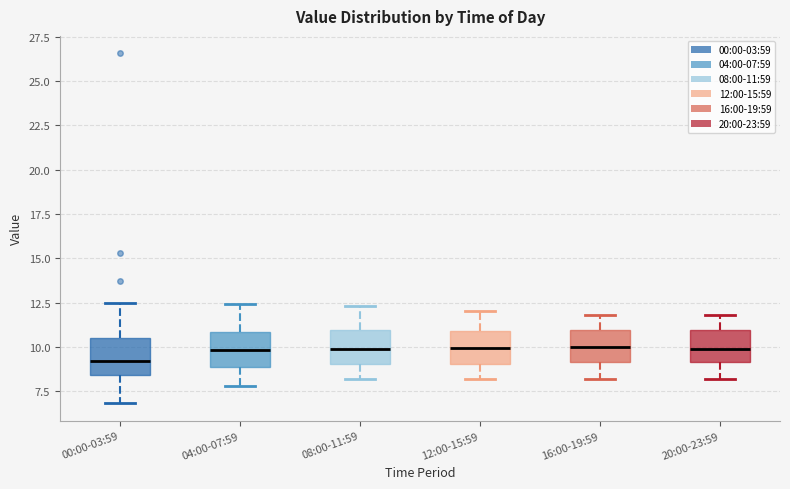

Reading left to right, transcribe this box plot: for each box, give where its median line is, the range the box spans, and where its two whiskers end, as read against the y-axis. The values are not printed on the chart, so give them approximately, as read against the axis.

00:00-03:59: median 9.0, box 8.5 to 10.5, whiskers 7.0 to 12.5
04:00-07:59: median 10.0, box 9.0 to 11.0, whiskers 8.0 to 12.5
08:00-11:59: median 10.0, box 9.0 to 11.0, whiskers 8.0 to 12.5
12:00-15:59: median 10.0, box 9.0 to 11.0, whiskers 8.0 to 12.0
16:00-19:59: median 10.0, box 9.0 to 11.0, whiskers 8.0 to 12.0
20:00-23:59: median 10.0, box 9.0 to 11.0, whiskers 8.0 to 12.0